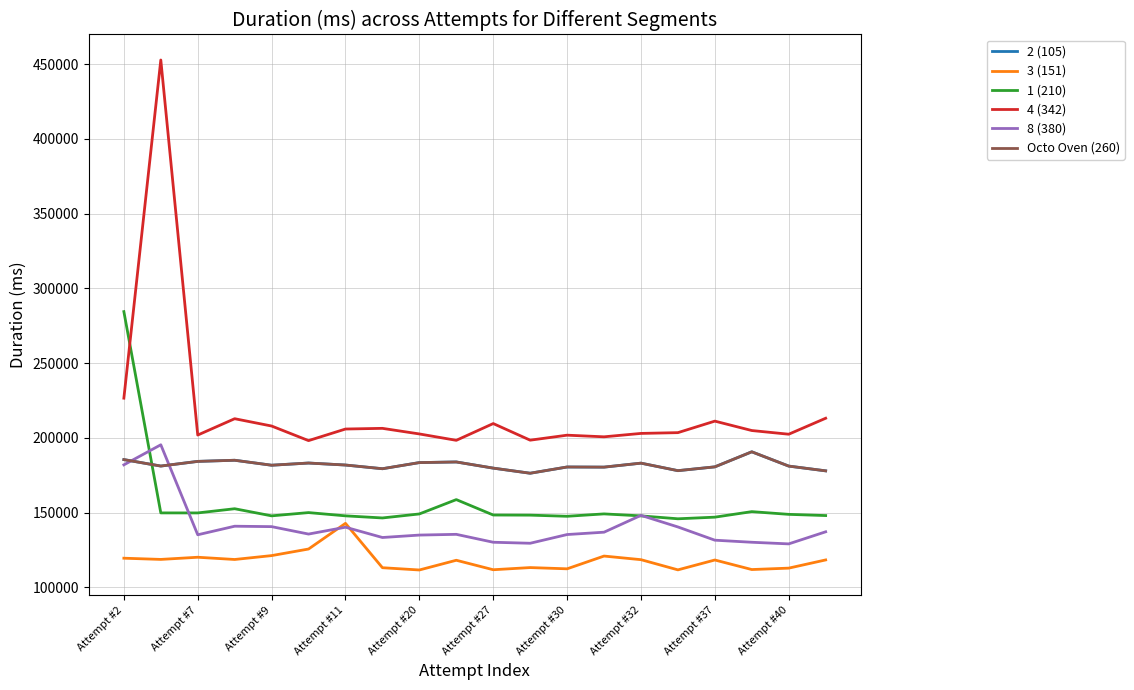

Does the chart display data point markers on the line(s)?

No